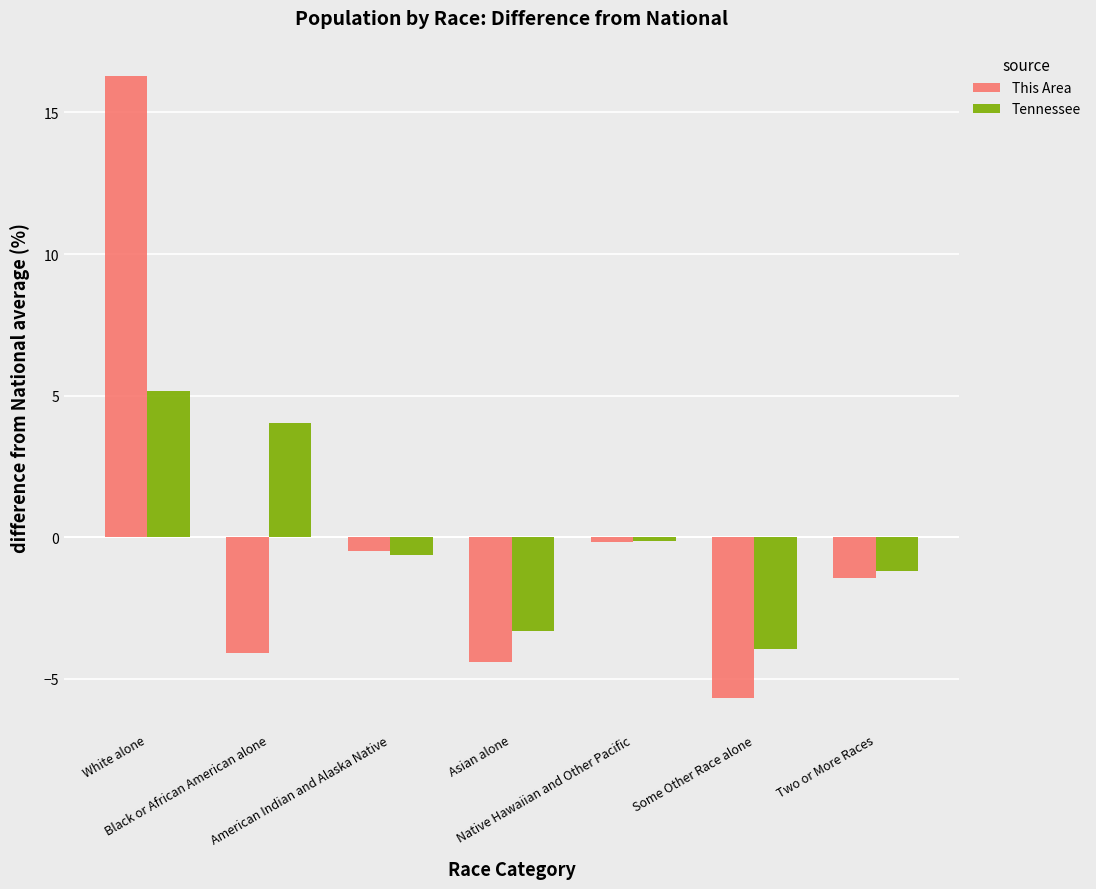

What value does the This Area series have at Two or More Races?

-1.4